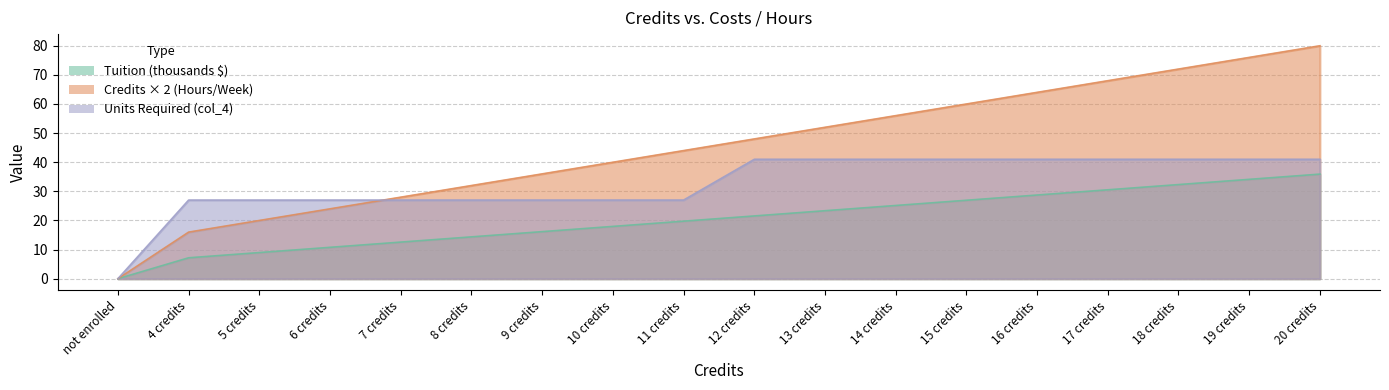

How many values in col_4 are above zero?

17